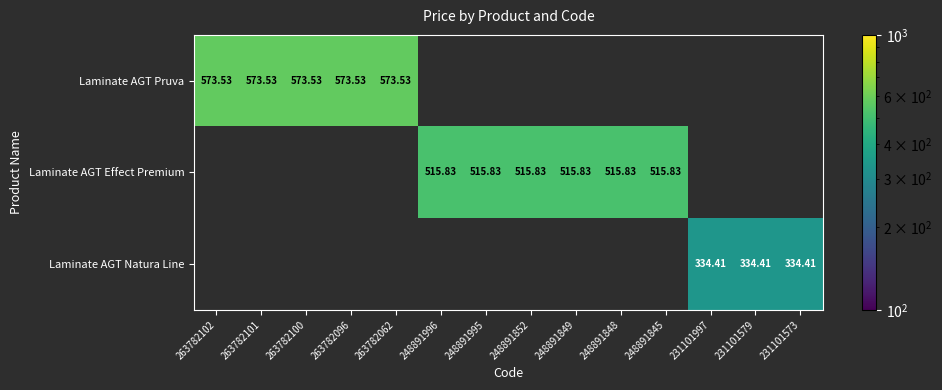

How many distinct data groups are displayed?

3